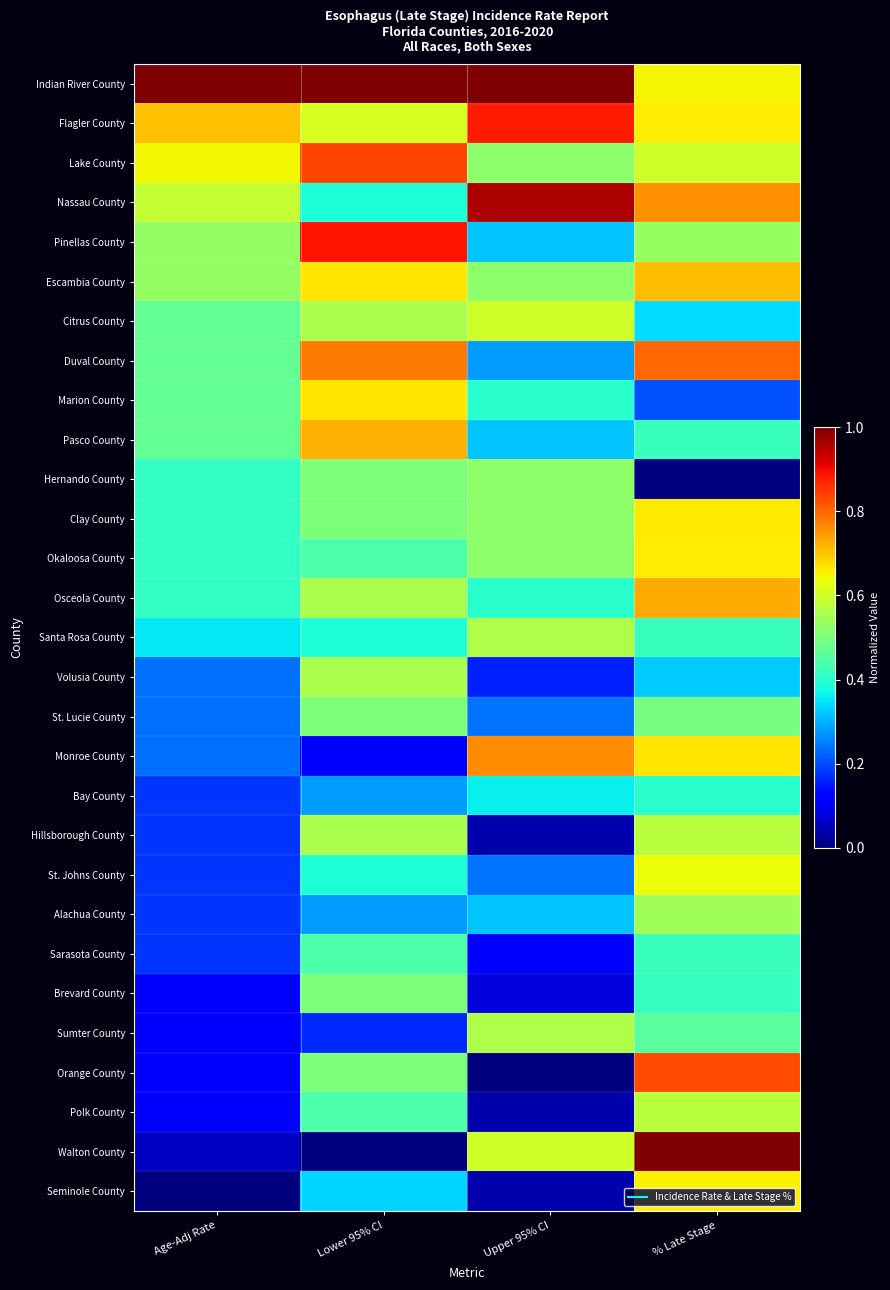

Which category has the highest value across all series?

Age-Adj Rate